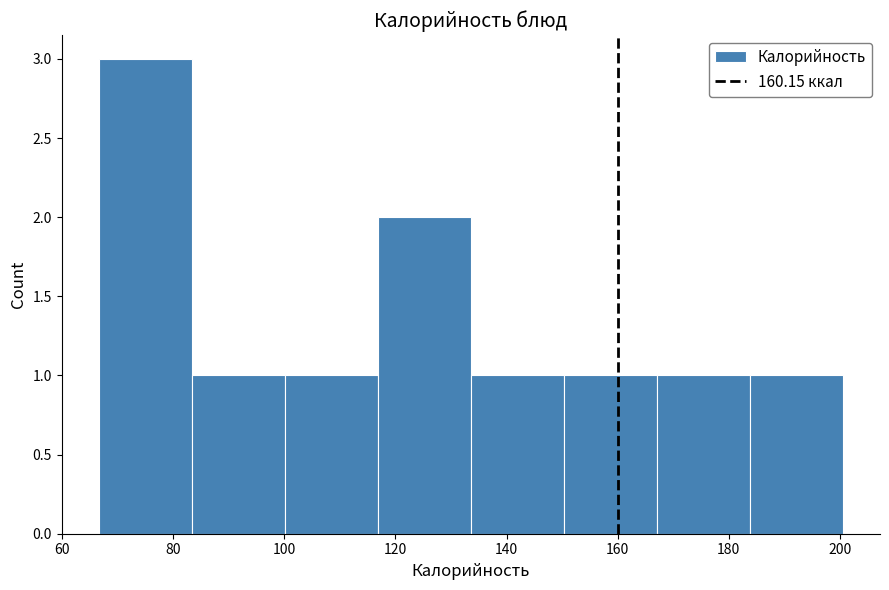

Which range on the x-axis has the tallest bar?

66 to 84